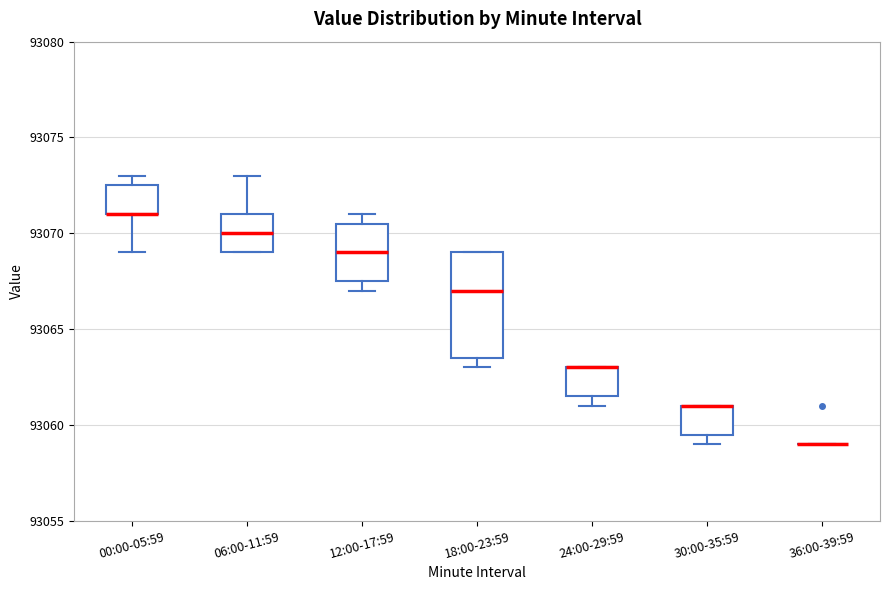

Comparing the boxes themselves (not the whiskers), which one is the tallest?

18:00-23:59